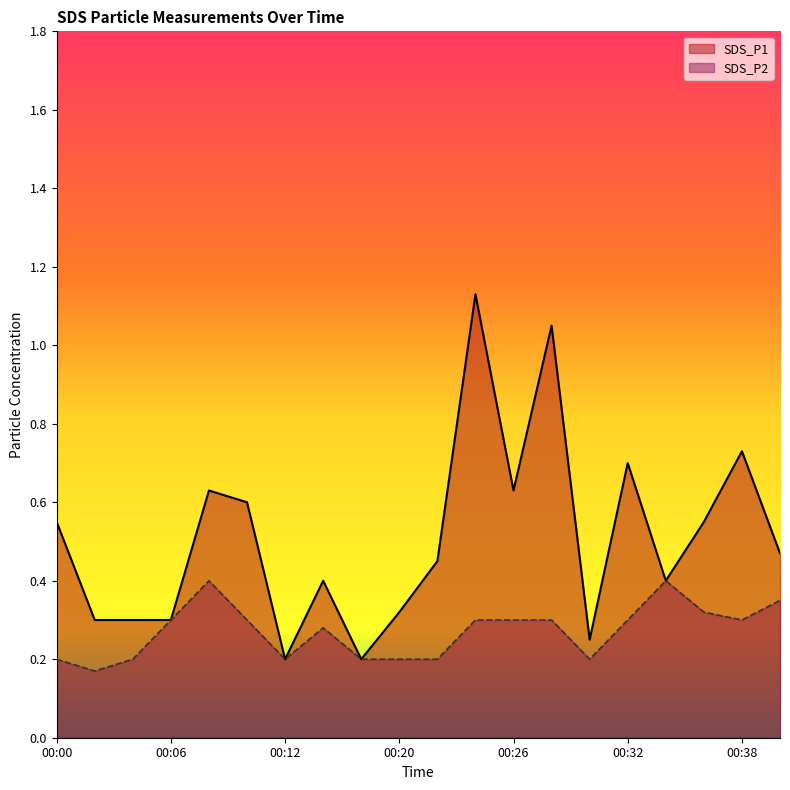

Reading left to right, what are all the values shown in this chart?

SDS_P1: 00:00=0.6	00:02=0.3	00:04=0.3	00:06=0.3	00:08=0.6	00:10=0.6	00:12=0.2	00:14=0.4	00:18=0.2	00:20=0.3	00:22=0.5	00:24=1.1	00:26=0.6	00:28=1.1	00:30=0.2	00:32=0.7	00:34=0.4	00:36=0.6	00:38=0.7	00:40=0.5
SDS_P2: 00:00=0.2	00:02=0.2	00:04=0.2	00:06=0.3	00:08=0.4	00:10=0.3	00:12=0.2	00:14=0.3	00:18=0.2	00:20=0.2	00:22=0.2	00:24=0.3	00:26=0.3	00:28=0.3	00:30=0.2	00:32=0.3	00:34=0.4	00:36=0.3	00:38=0.3	00:40=0.3